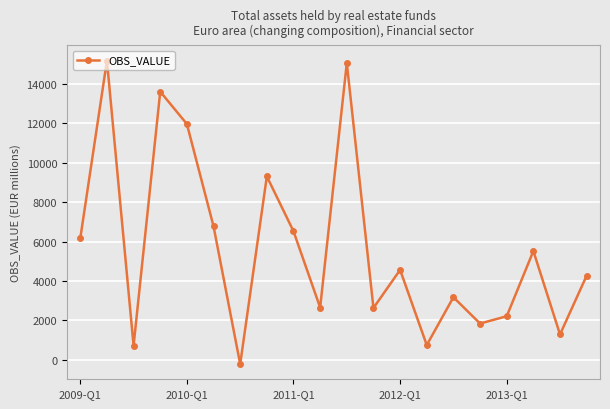

What is the difference between the second highest and second lowest values?

14365.3